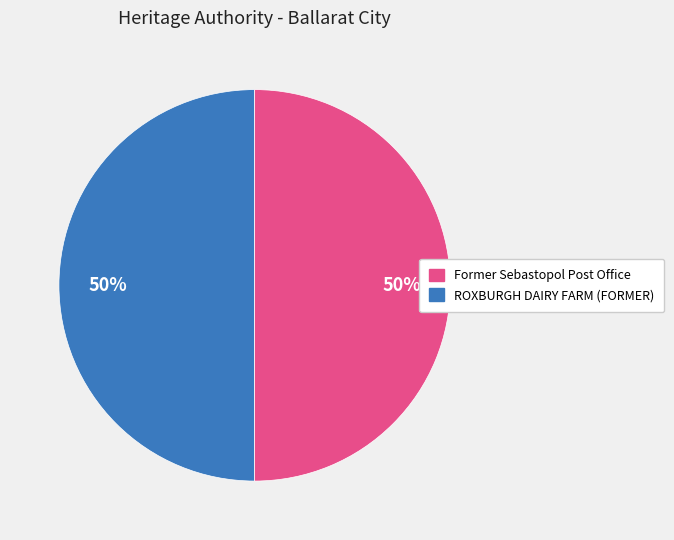

To the nearest percent, what is the average slice percentage?

50%